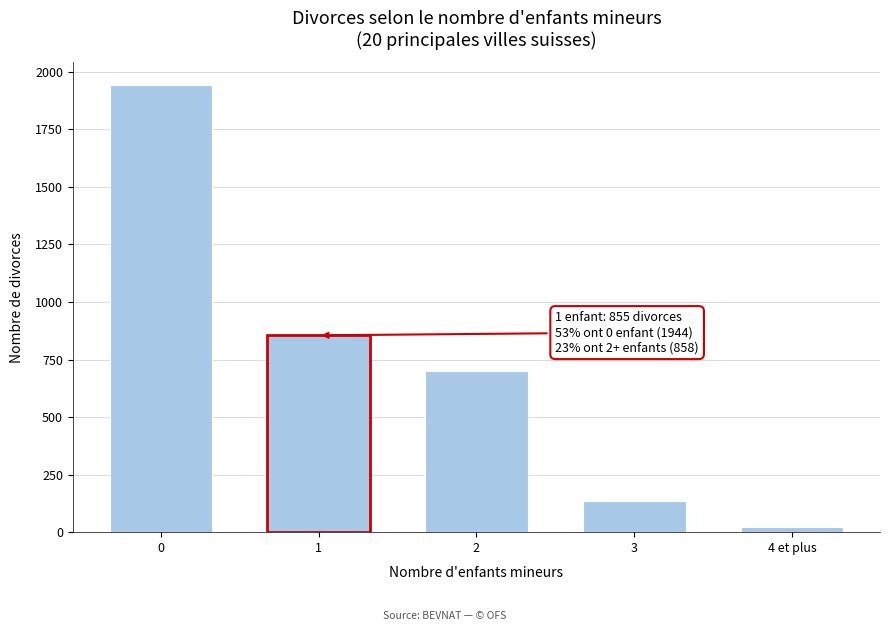

Reading right to left, what are all the values shown in this chart?

23	136	699	855	1944